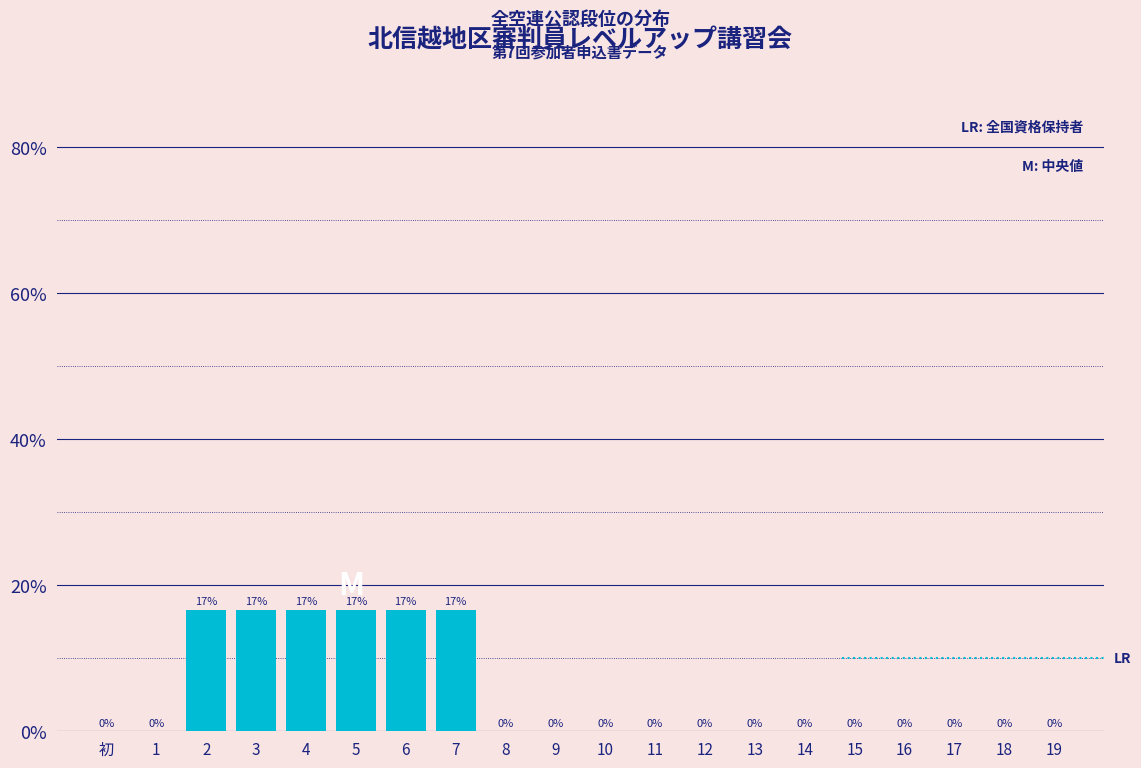

True or false: the data shows 0.0 at 17.

True